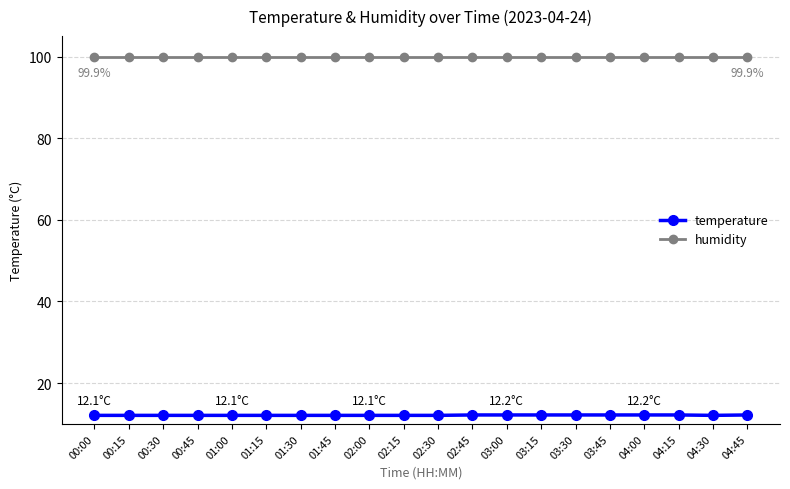

What is the average value of the humidity series?

99.9